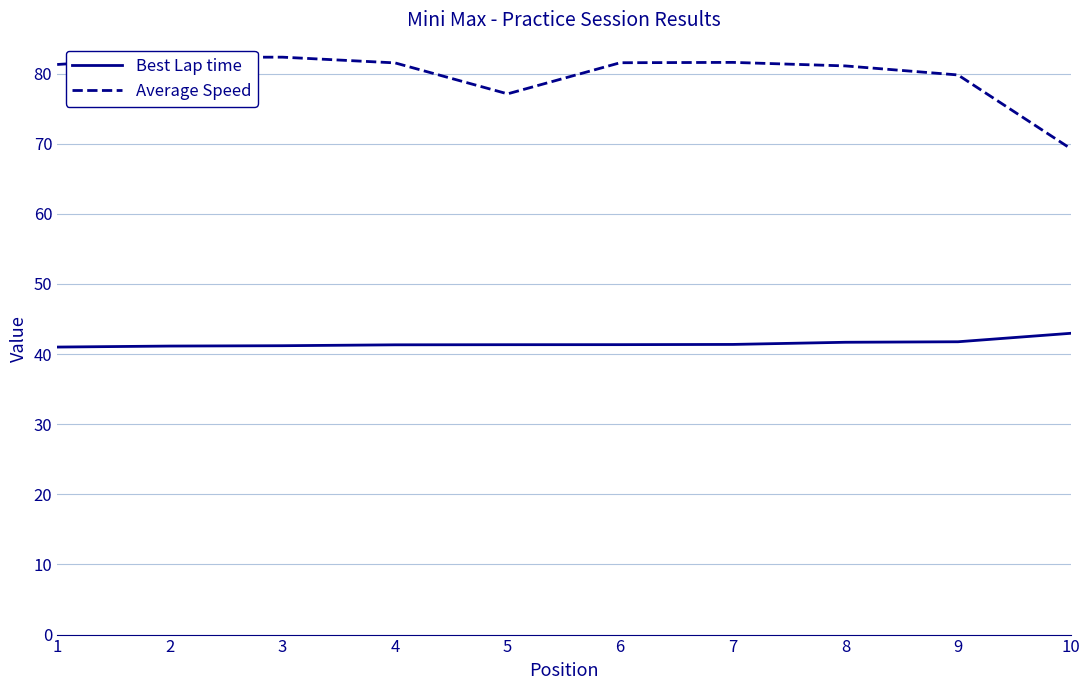

How many lines are shown in the chart?

2